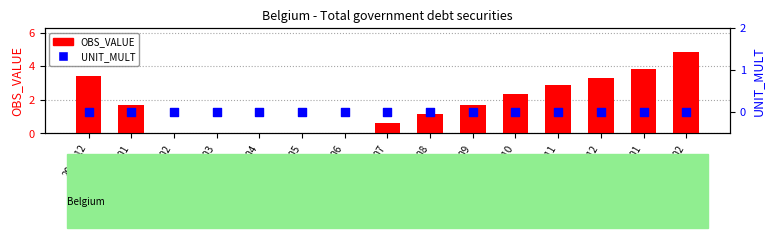

What are all the series names shown in the legend?

OBS_VALUE, UNIT_MULT